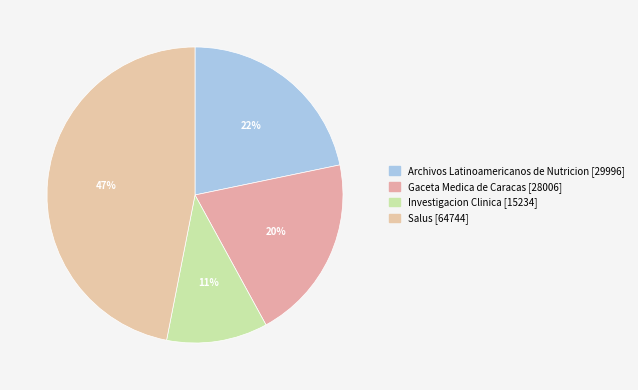

What is the ratio of the value at Salus to the value at Investigacion Clinica?

4.2